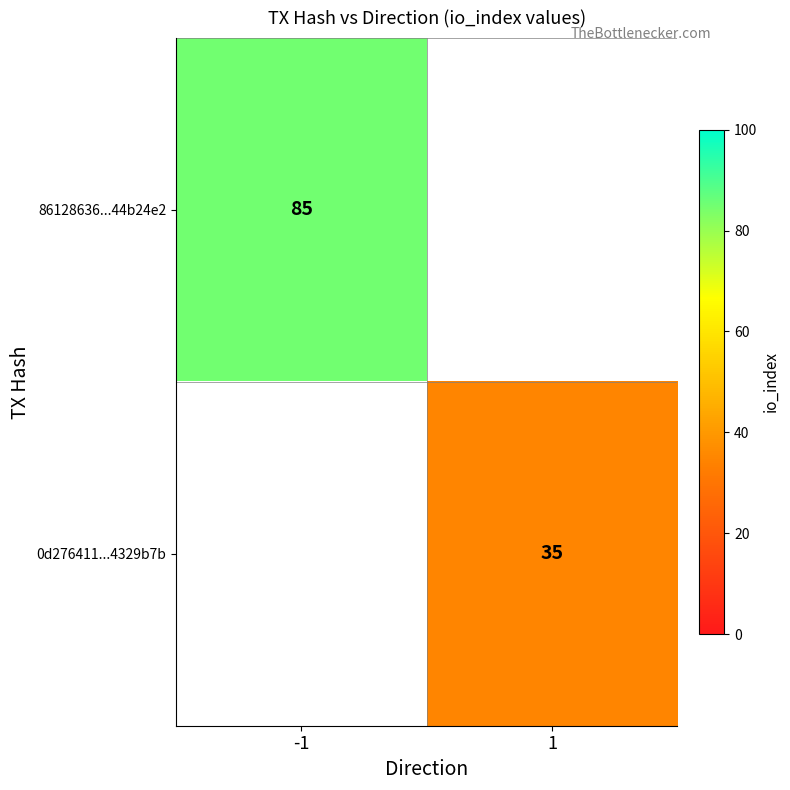

The value of 0d276411...4329b7b at 1 is 35. True or false?

True